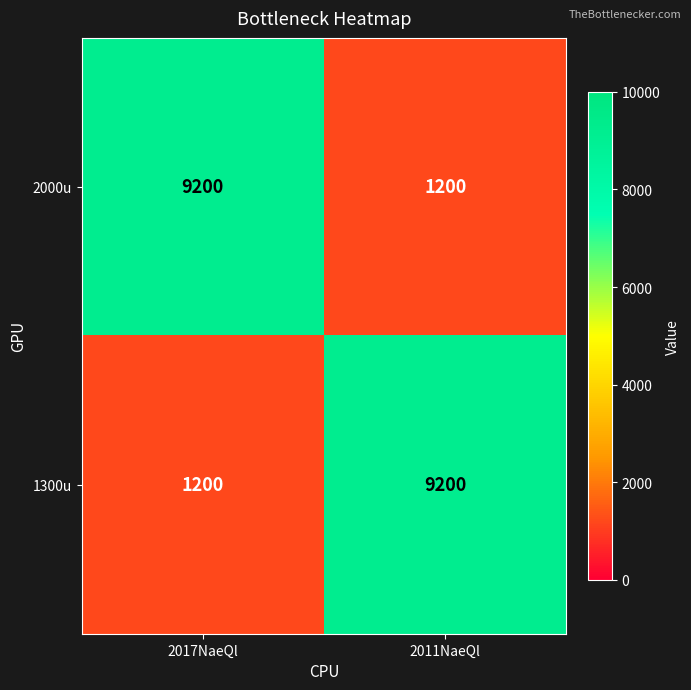

How many data points does each series have?

2